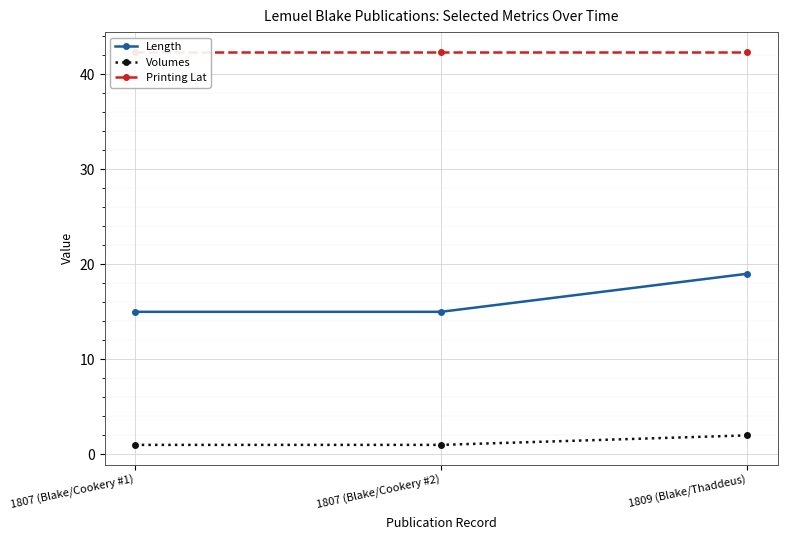

How many Length values are between 15 and 19?

3